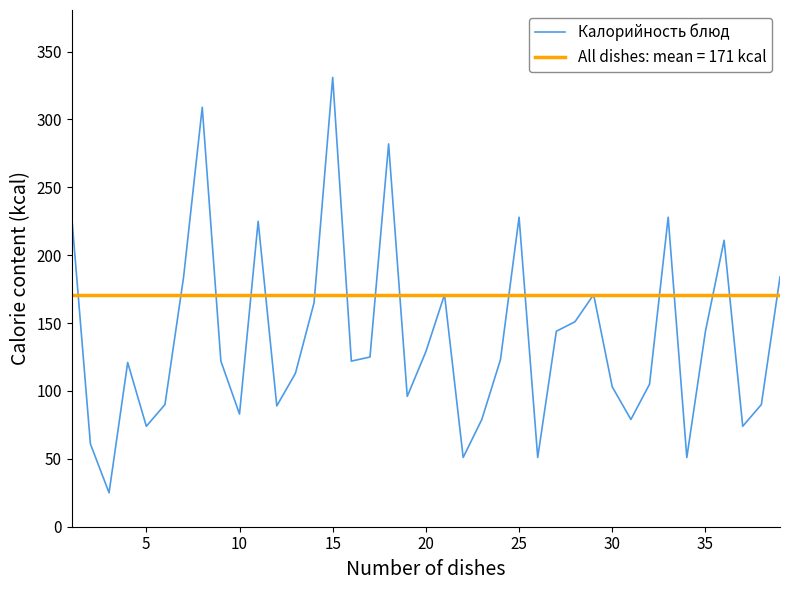

List the series in order of their peak value, lowest first.

All dishes: mean = 171 kcal, Калорийность блюд